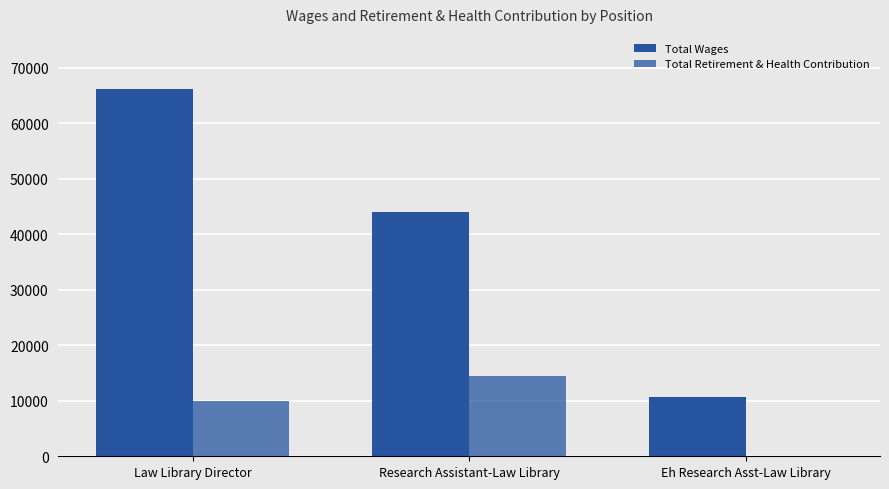

Reading right to left, transcribe all the data shown in this chart.

Total Wages: Eh Research Asst-Law Library=10766	Research Assistant-Law Library=43977	Law Library Director=66172
Total Retirement & Health Contribution: Eh Research Asst-Law Library=0	Research Assistant-Law Library=14445	Law Library Director=9897